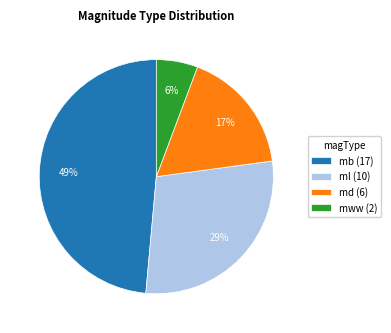

How many slices are in this pie chart?

4